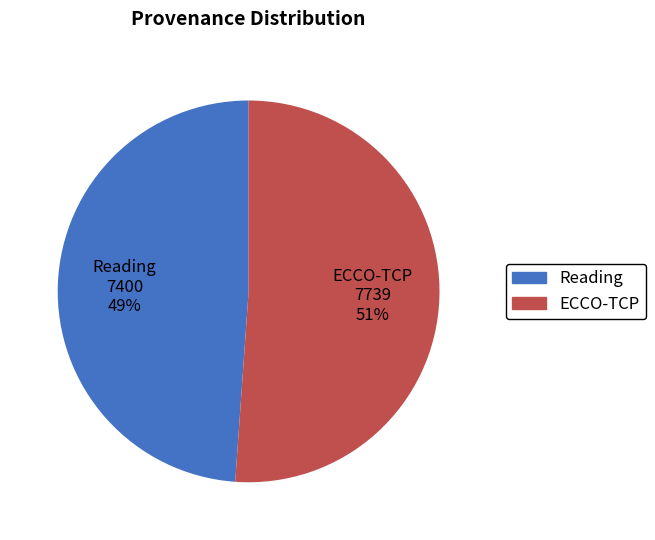

What percentage is the Reading slice, to the nearest percent?

49%